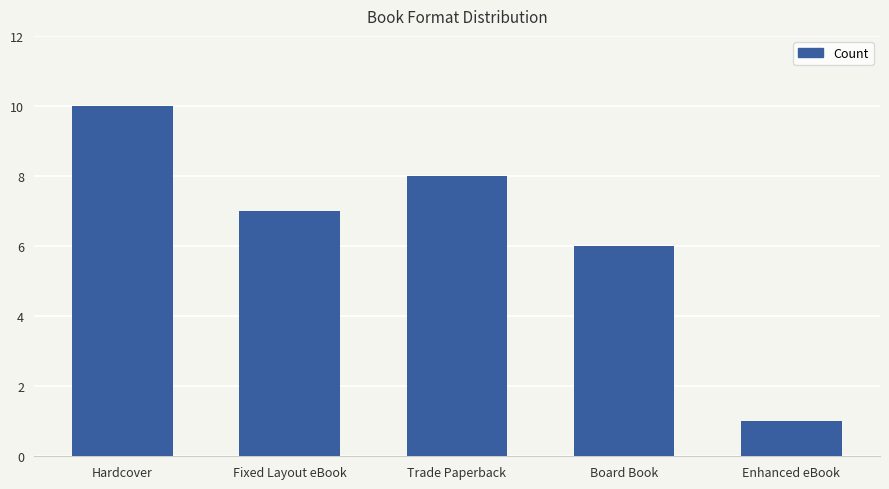

At which label does the data first exceed 7?

Hardcover